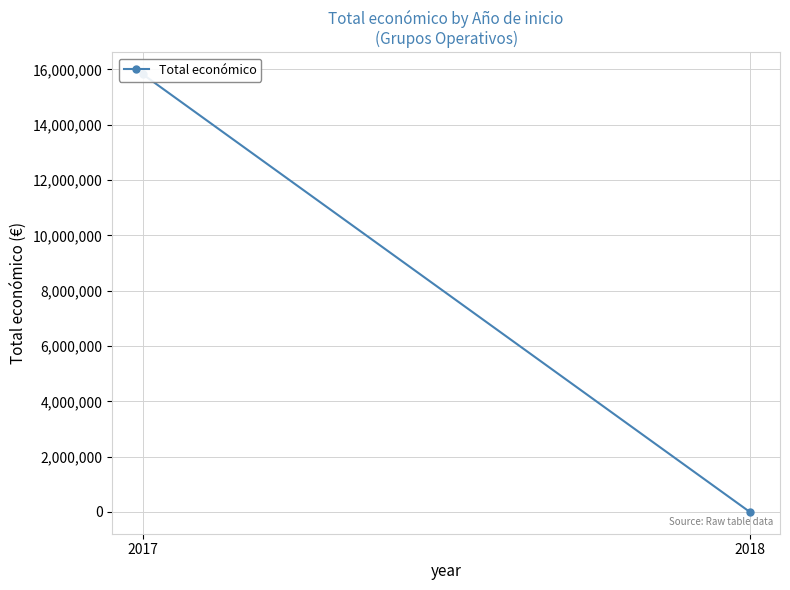

List the labels in order of value, smallest first.

2018, 2017